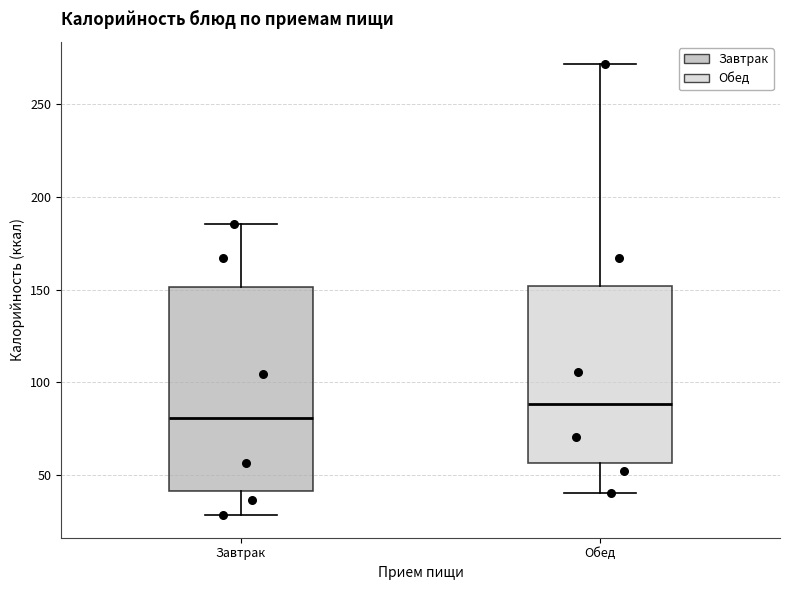

Reading left to right, read every box against the y-axis: the position of its median line, the range the box covers, and the ends of its whiskers. The values are not printed on the chart, so give them approximately, as read against the axis.

Завтрак: median 80, box 40 to 150, whiskers 30 to 185
Обед: median 90, box 55 to 150, whiskers 40 to 270